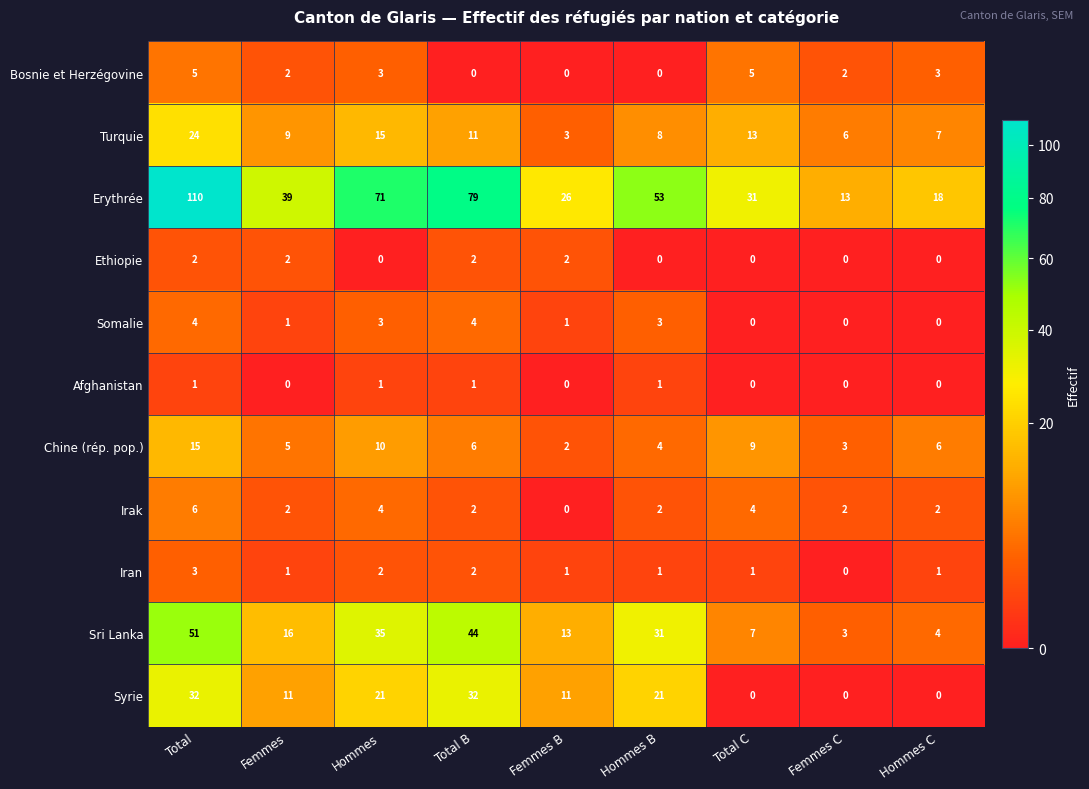

What is the difference between the Irak values at Total and Femmes B?

6